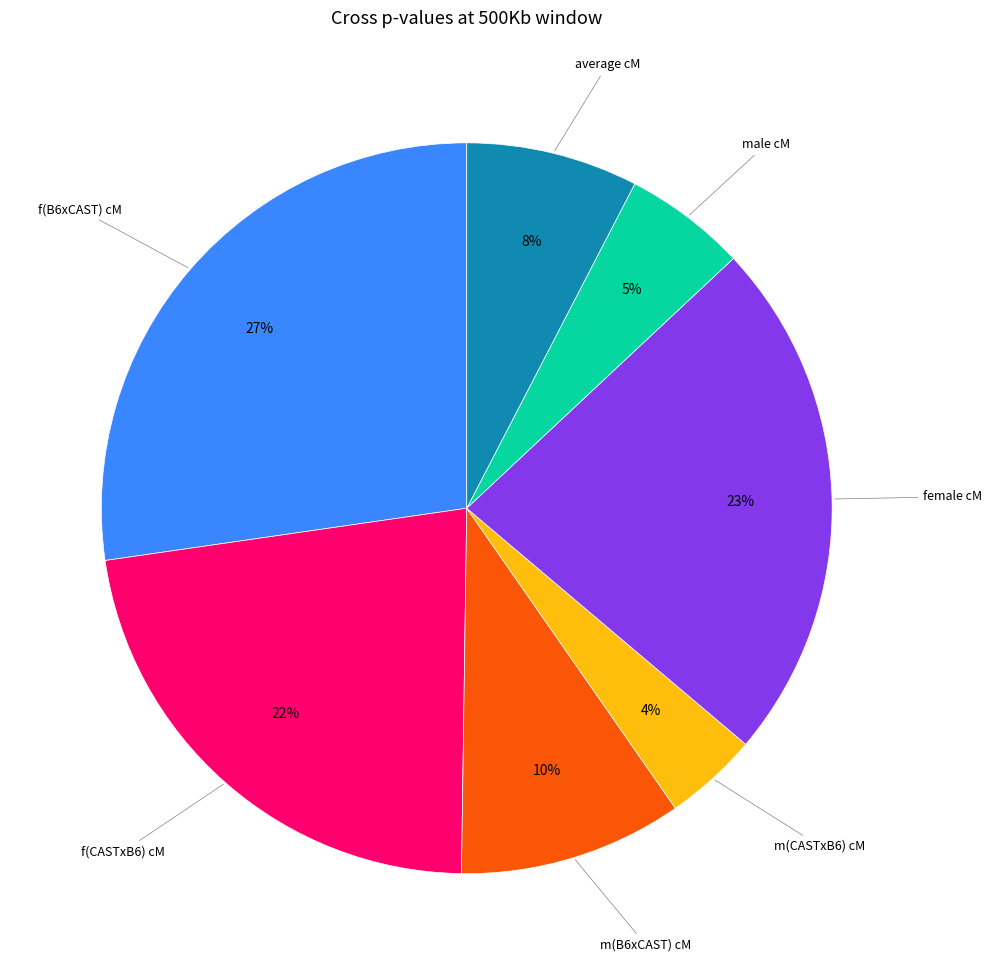

Does any single category account for the majority?

No